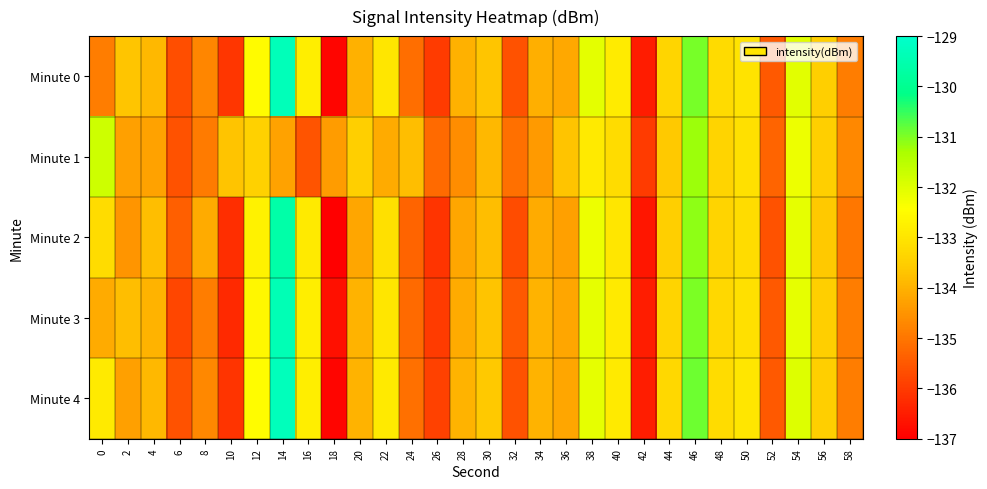

What is the spread (max minus min) of values at 22?

1.2